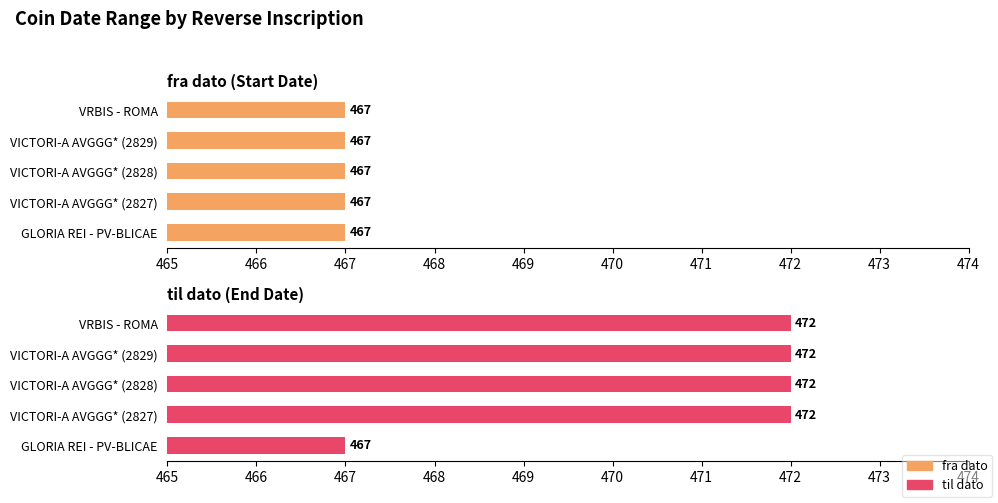

What is the average value of the til dato series?

471.0